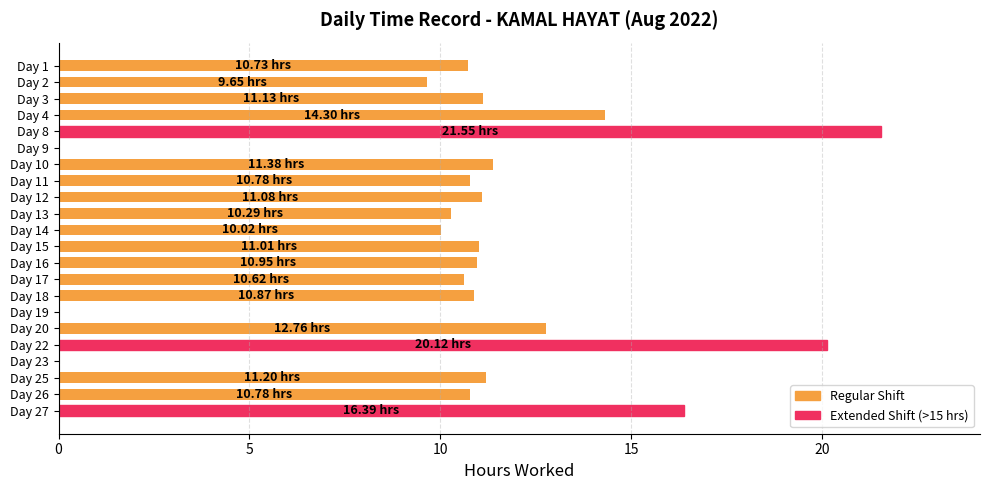

Between Day 15 and Day 19, which is larger?

Day 15